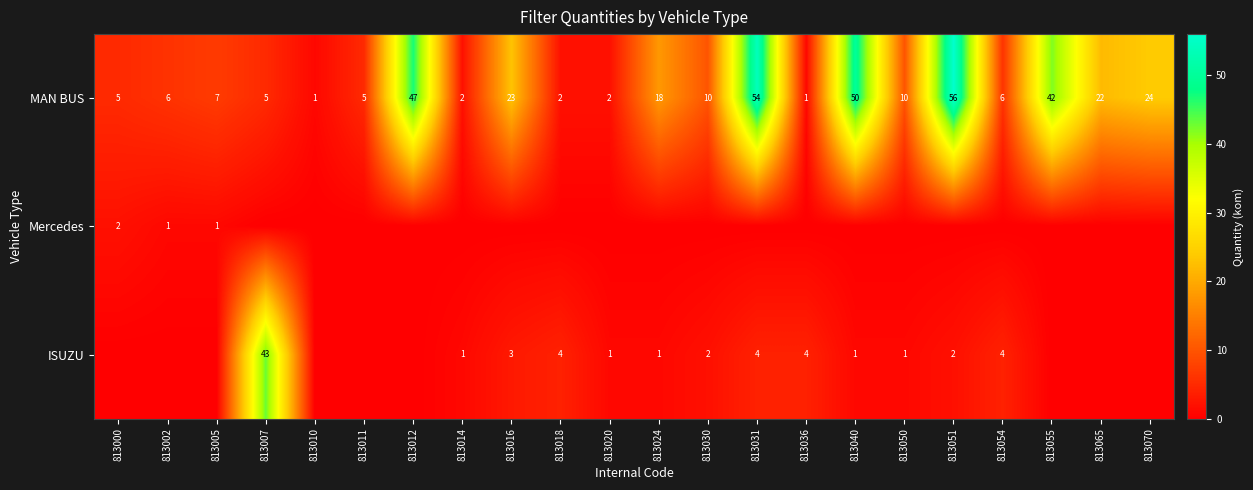

Where does the MAN BUS series first go above 10?

813012